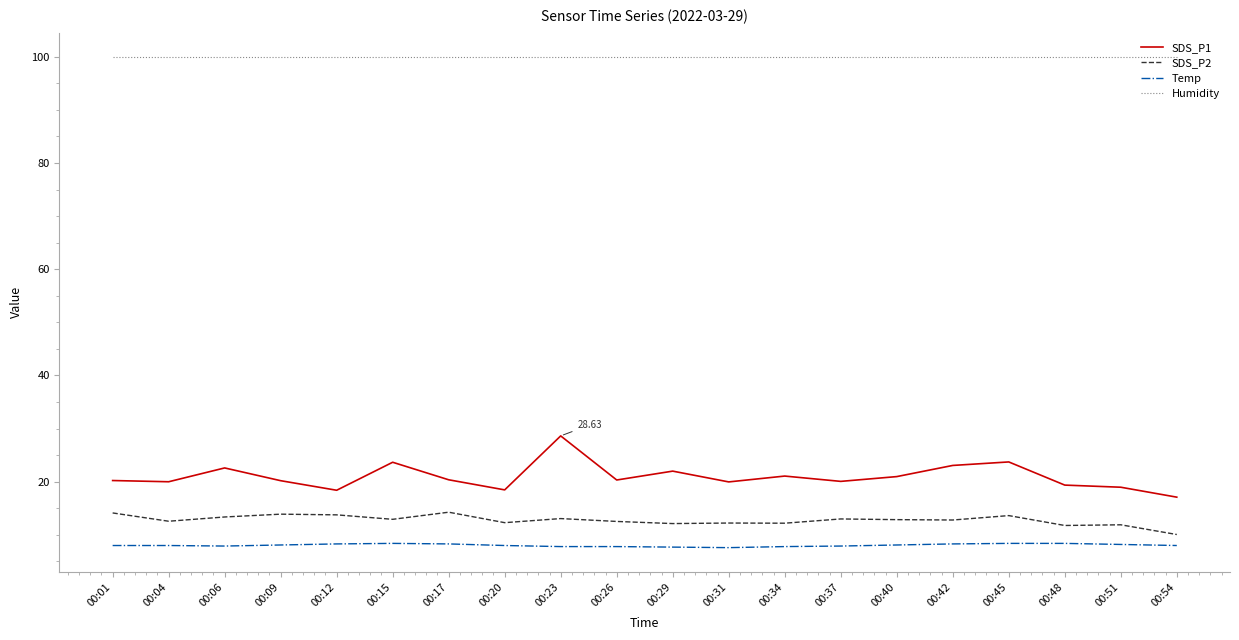

True or false: SDS_P1 and SDS_P2 cross at least once.

False